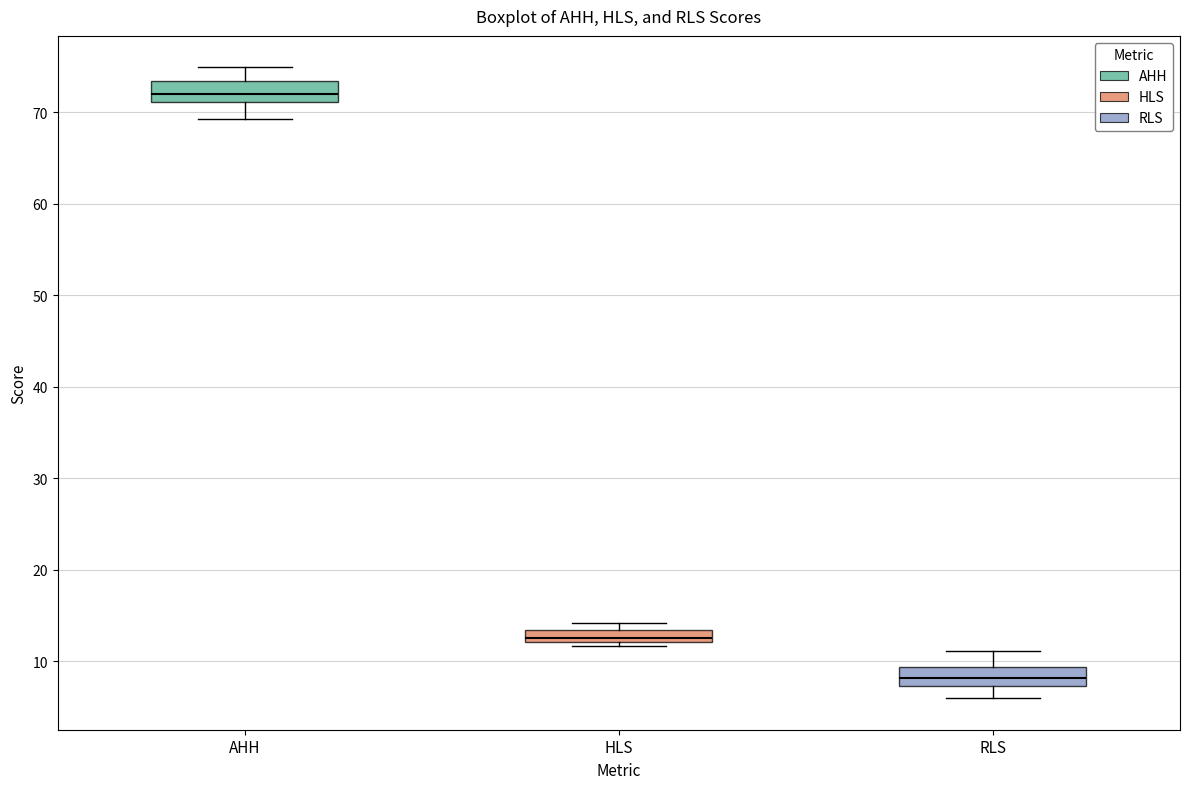

Which box has the highest median line?

AHH